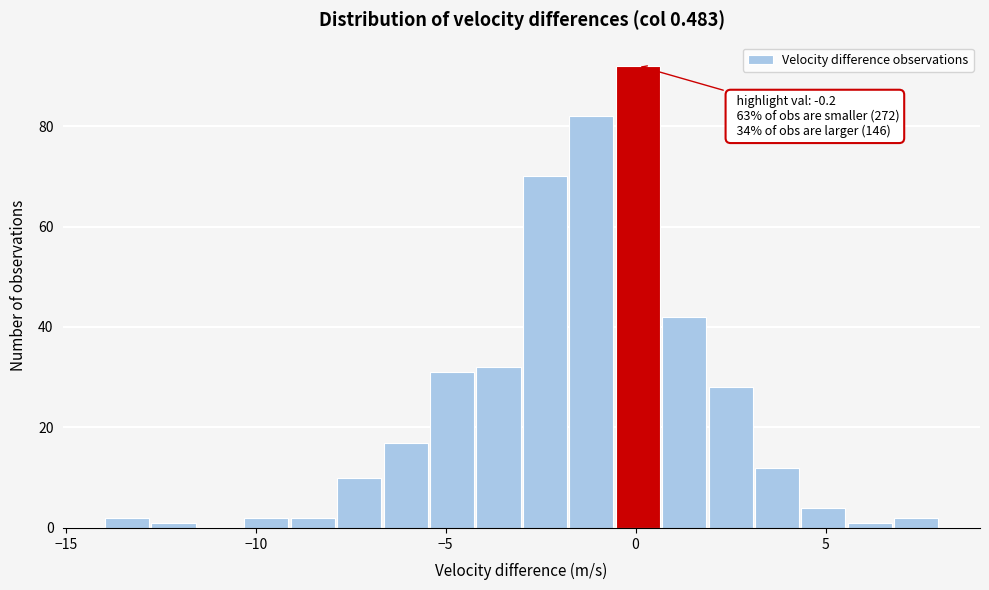

Read against the x-axis, roughly where is the centre of the tallest bar?

0.0